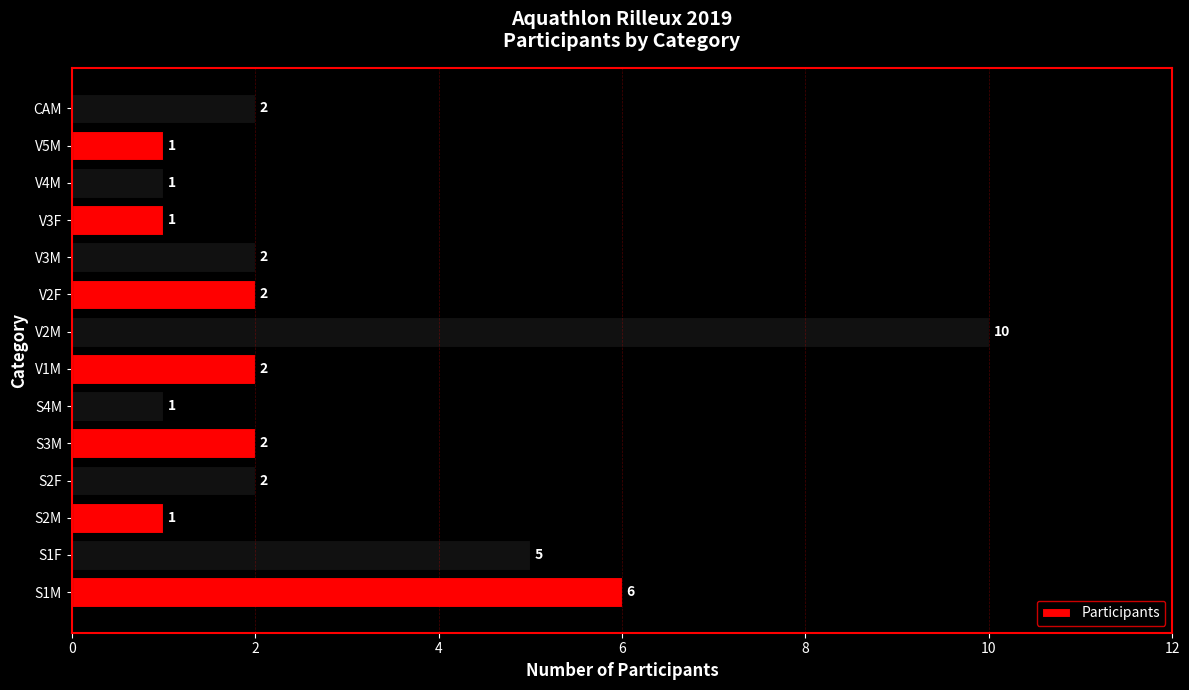

Count the number of data series in this chart.

1